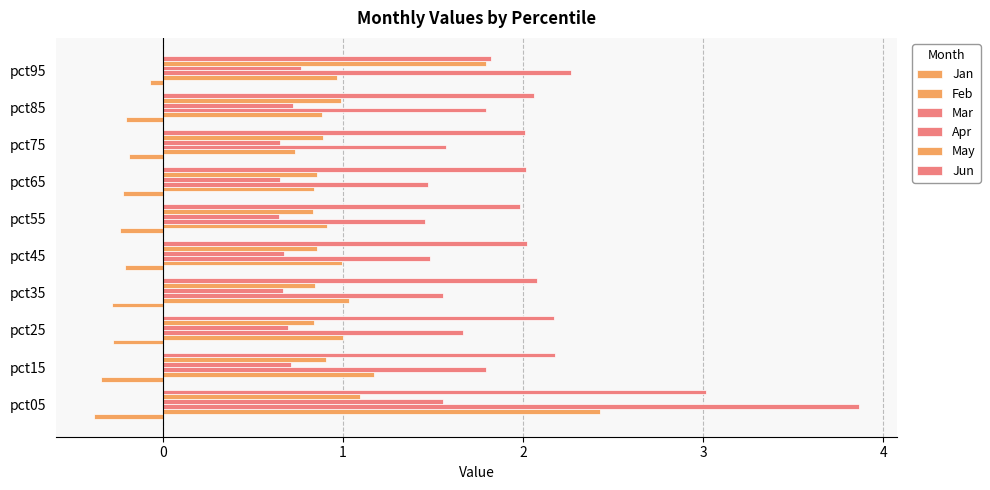

What is the minimum value shown in the chart?

-0.4